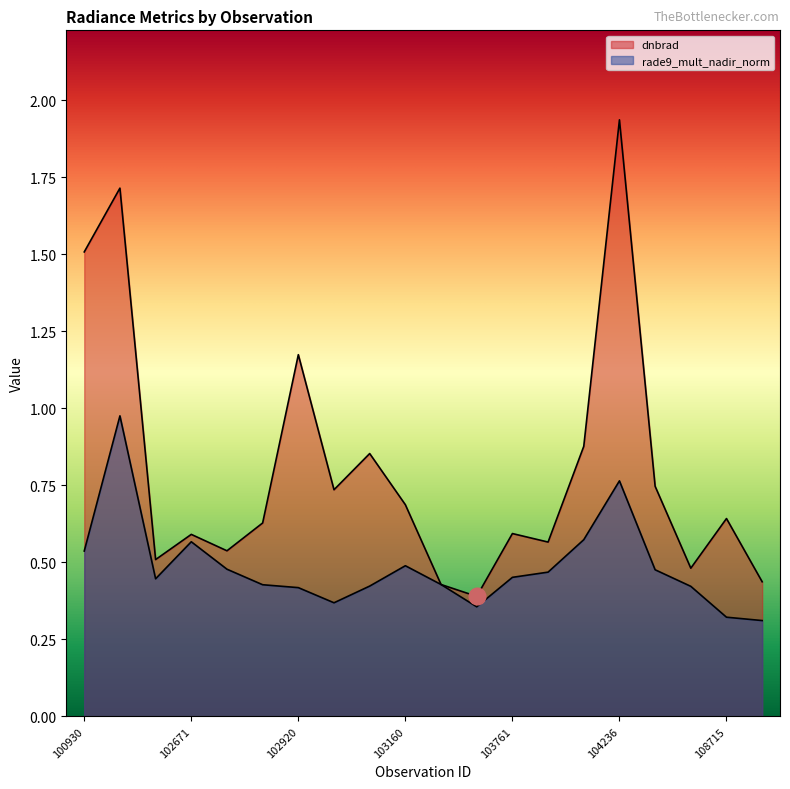

Reading left to right, extract all data points from this chart.

dnbrad: 1.5	1.7	0.5	0.6	0.5	0.6	1.2	0.7	0.9	0.7	0.4	0.4	0.6	0.6	0.9	1.9	0.7	0.5	0.6	0.4
rade9_mult_nadir_norm: 0.5	1.0	0.4	0.6	0.5	0.4	0.4	0.4	0.4	0.5	0.4	0.4	0.5	0.5	0.6	0.8	0.5	0.4	0.3	0.3